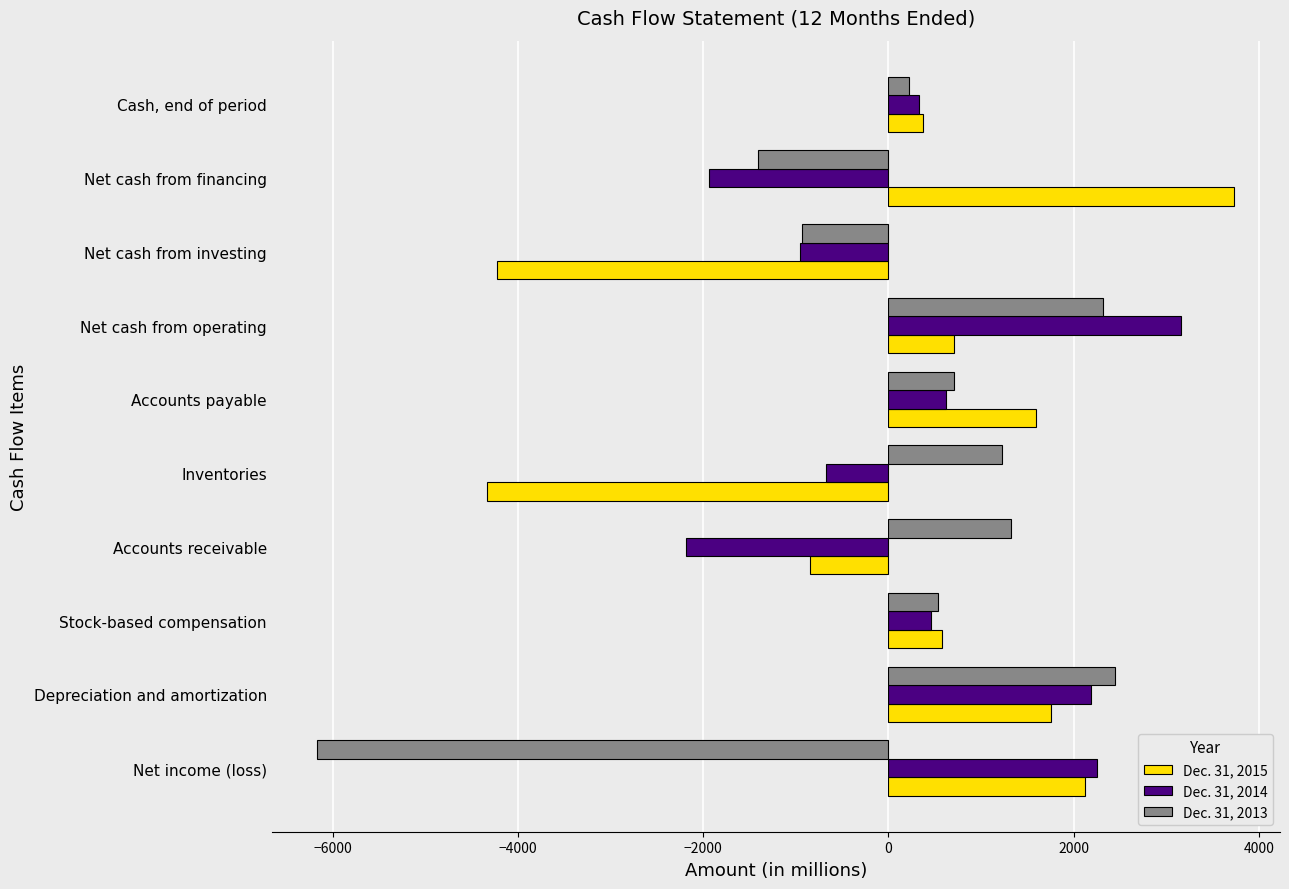

Is the value of Dec. 31, 2015 at Net cash from financing greater than the value of Dec. 31, 2014 at Net cash from investing?

Yes